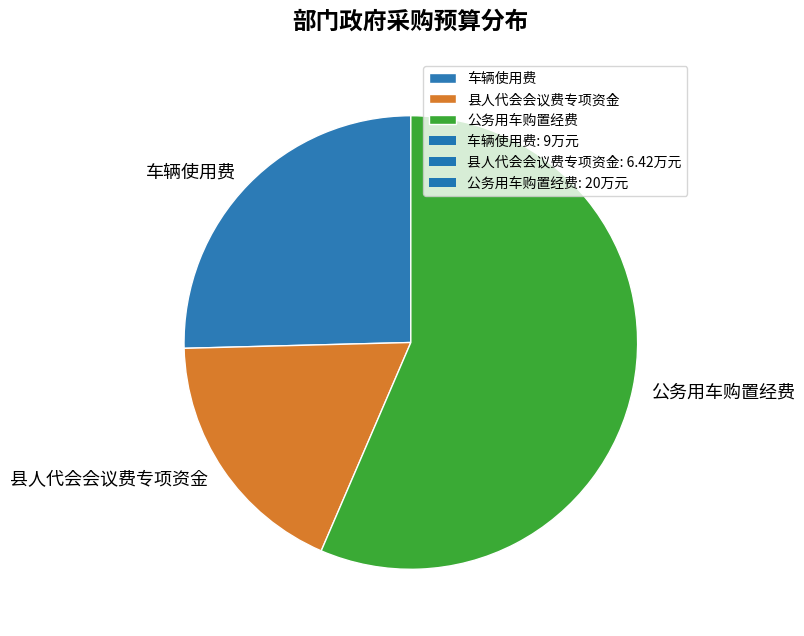

True or false: 车辆使用费 accounts for 25% of the total.

True